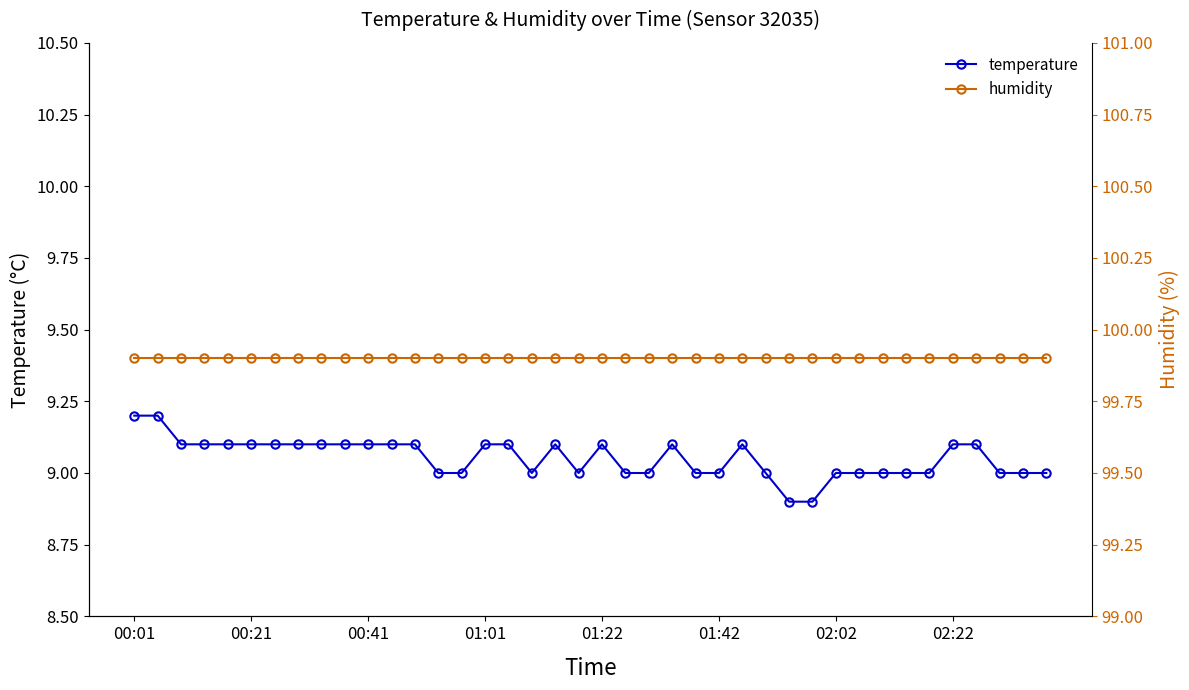

True or false: temperature and humidity cross at least once.

False